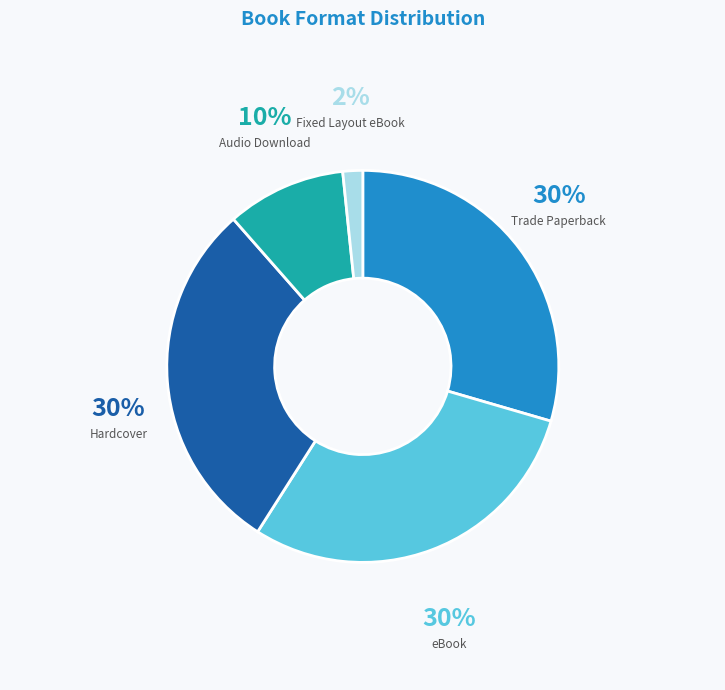

How many slices are in this pie chart?

5